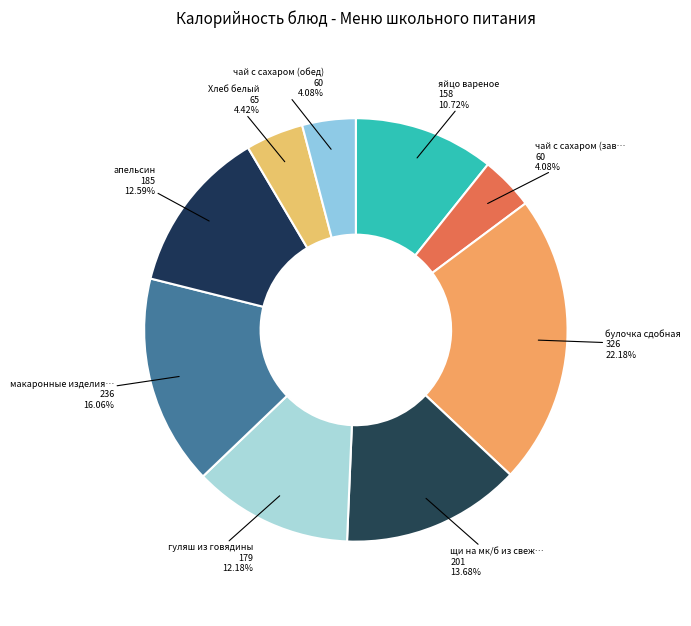

Count the number of slices in the pie.

9